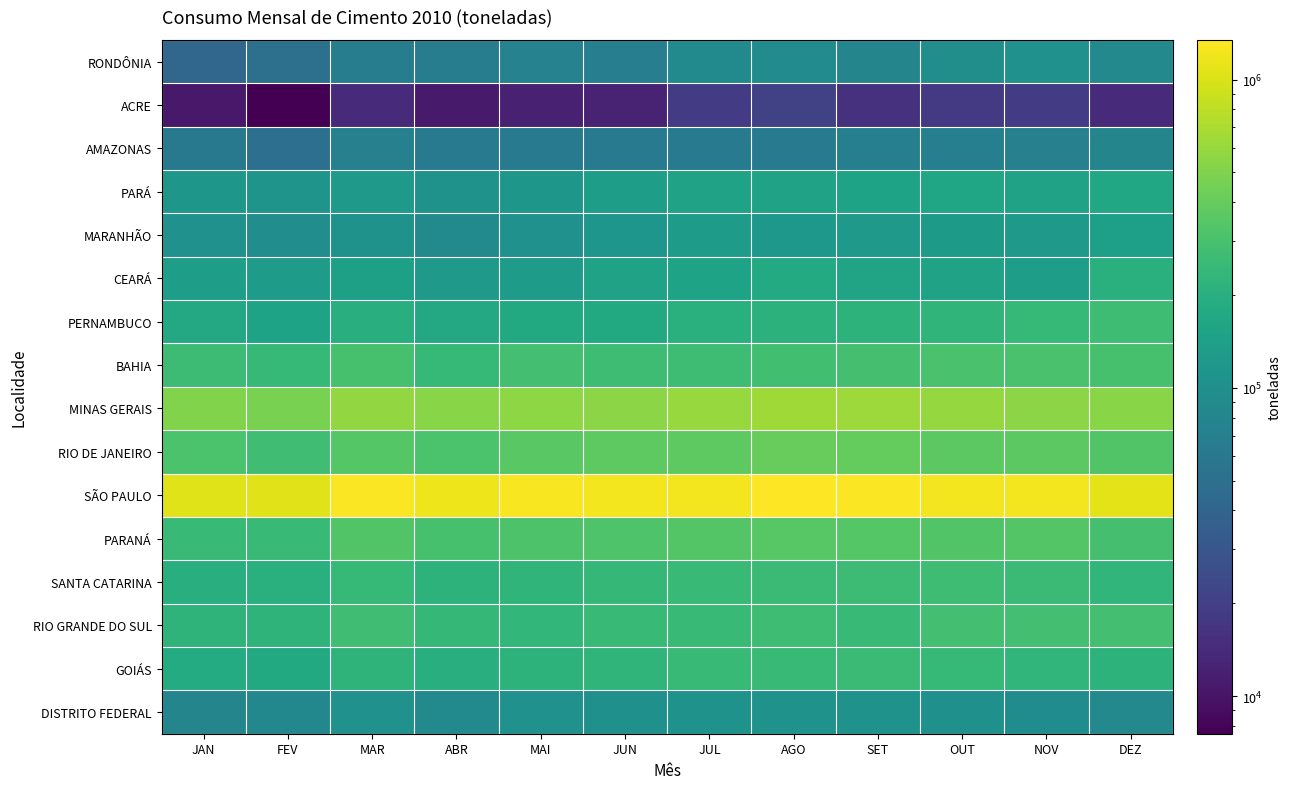

Reading left to right, transcribe all the data shown in this chart.

RONDÔNIA: JAN=41841	FEV=51530	MAR=66877	ABR=68114	MAI=74693	JUN=69723	JUL=88606	AGO=91828	SET=79600	OUT=98639	NOV=103767	DEZ=86207
ACRE: JAN=10806	FEV=7550	MAR=13999	ABR=10883	MAI=12063	JUN=12514	JUL=18791	AGO=20986	SET=15808	OUT=18127	NOV=18846	DEZ=14332
AMAZONAS: JAN=61815	FEV=49654	MAR=72659	ABR=64381	MAI=63810	JUN=63905	JUL=64854	AGO=62407	SET=70814	OUT=70916	NOV=71753	DEZ=79148
PARÁ: JAN=118184	FEV=110659	MAR=124857	ABR=107047	MAI=117699	JUN=138844	JUL=148287	AGO=150136	SET=153064	OUT=158709	NOV=148366	DEZ=164830
MARANHÃO: JAN=104353	FEV=95210	MAR=106280	ABR=90890	MAI=103744	JUN=114609	JUL=129681	AGO=120786	SET=122791	OUT=127150	NOV=122642	DEZ=140605
CEARÁ: JAN=138520	FEV=130778	MAR=143283	ABR=125297	MAI=130266	JUN=148729	JUL=153951	AGO=178971	SET=155598	OUT=149923	NOV=137036	DEZ=201888
PERNAMBUCO: JAN=171600	FEV=152381	MAR=195572	ABR=171479	MAI=174310	JUN=175701	JUL=203870	AGO=211944	SET=214065	OUT=223199	NOV=243761	DEZ=269049
BAHIA: JAN=262363	FEV=243671	MAR=294896	ABR=245168	MAI=284621	JUN=268126	JUL=270271	AGO=282262	SET=293852	OUT=304568	NOV=304030	DEZ=295281
MINAS GERAIS: JAN=503680	FEV=471305	MAR=578572	ABR=533165	MAI=560354	JUN=546486	JUL=601745	AGO=647700	SET=628612	OUT=596227	NOV=544711	DEZ=538872
RIO DE JANEIRO: JAN=312944	FEV=276977	MAR=344264	ABR=307211	MAI=356467	JUN=369496	JUL=374629	AGO=399587	SET=393905	OUT=366444	NOV=365448	DEZ=332539
SÃO PAULO: JAN=1053508	FEV=1066271	MAR=1316193	ABR=1183106	MAI=1271088	JUN=1233481	JUL=1225127	AGO=1345003	SET=1299821	OUT=1231045	NOV=1223599	DEZ=1086738
PARANÁ: JAN=255093	FEV=252359	MAR=331161	ABR=296522	MAI=313794	JUN=321068	JUL=338081	AGO=349058	SET=341011	OUT=326660	NOV=333032	DEZ=291609
SANTA CATARINA: JAN=198686	FEV=202264	MAR=241177	ABR=215317	MAI=223331	JUN=238782	JUL=255631	AGO=257961	SET=263827	OUT=267393	NOV=260253	DEZ=228137
RIO GRANDE DO SUL: JAN=218089	FEV=217799	MAR=274172	ABR=240049	MAI=235199	JUN=251884	JUL=250763	AGO=267189	SET=253323	OUT=287265	NOV=285991	DEZ=288589
GOIÁS: JAN=183135	FEV=176275	MAR=217929	ABR=196222	MAI=216849	JUN=224206	JUL=247363	AGO=254223	SET=258609	OUT=240714	NOV=228358	DEZ=213644
DISTRITO FEDERAL: JAN=80219	FEV=85365	MAR=103105	ABR=90761	MAI=103517	JUN=101609	JUL=105403	AGO=108029	SET=106331	OUT=102258	NOV=93999	DEZ=87008